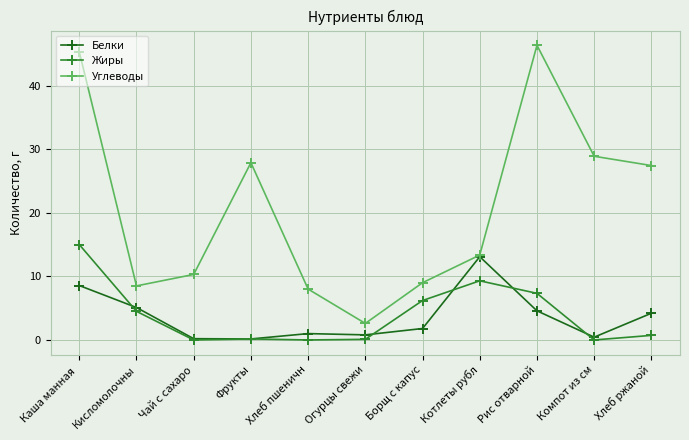

Rank the categories by Углеводы value from highest to lowest.

Рис отварной, Каша манная , Компот из см, Фрукты, Хлеб ржаной, Котлеты рубл, Чай с сахаро, Борщ с капус, Кисломолочны, Хлеб пшеничн, Огурцы свежи